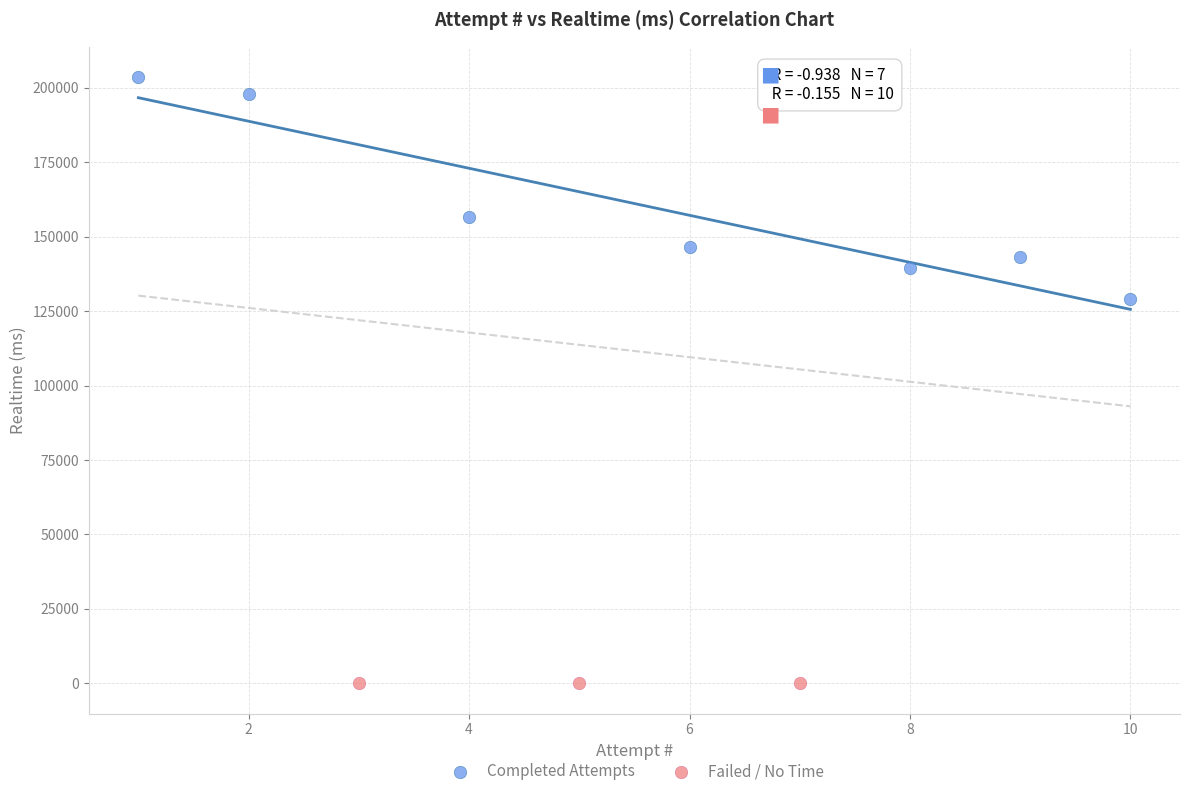

Which series contains the lowest Y value?

Failed / No Time